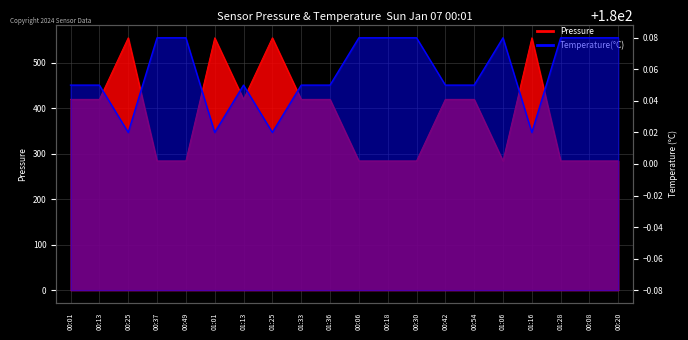

Does the chart display data point markers on the line(s)?

No